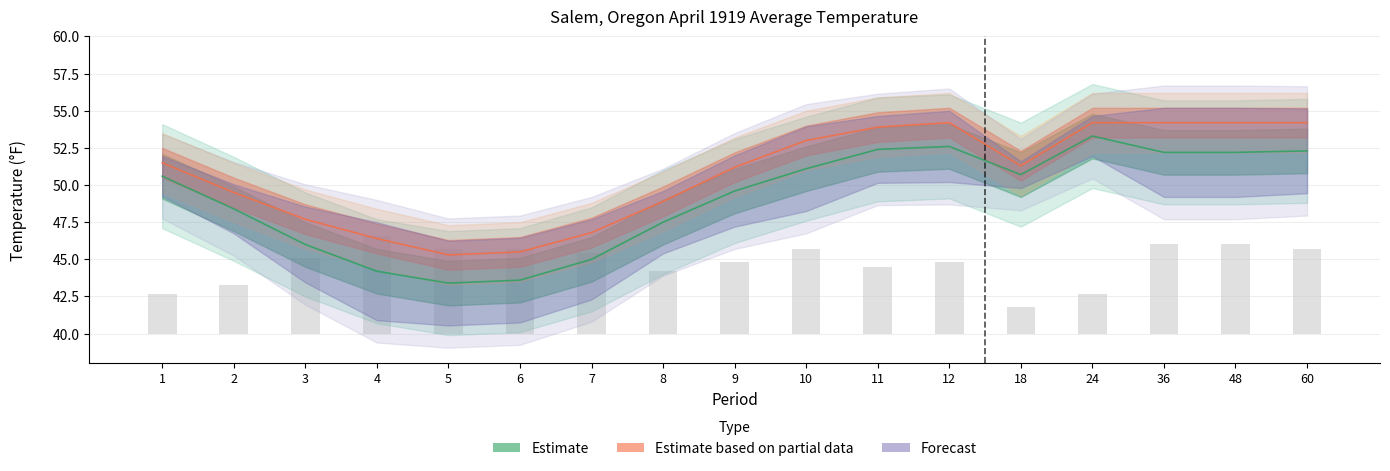

Reading left to right, extract all data points from this chart.

Value: 1=50.6	2=48.4	3=46.0	4=44.2	5=43.4	6=43.6	7=45.0	8=47.5	9=49.6	10=51.1	11=52.4	12=52.6	18=50.7	24=53.3	36=52.2	48=52.2	60=52.3
1991-2020 Mean: 1=51.5	2=49.5	3=47.7	4=46.4	5=45.3	6=45.5	7=46.8	8=48.9	9=51.2	10=53.0	11=53.9	12=54.2	18=51.3	24=54.2	36=54.2	48=54.2	60=54.2
Departure: 1=2.7	2=3.3	3=5.1	4=6.6	5=5.7	6=5.7	7=5.4	8=4.2	9=4.8	10=5.7	11=4.5	12=4.8	18=1.8	24=2.7	36=6.0	48=6.0	60=5.7